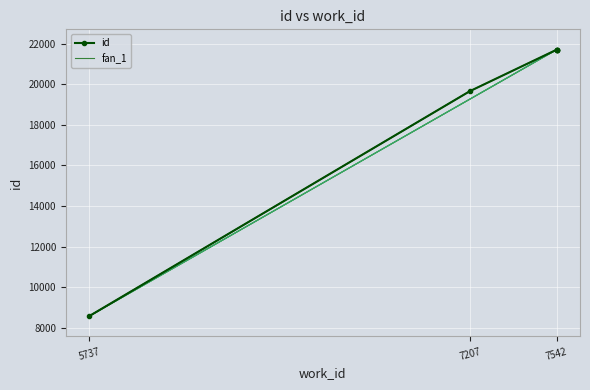

How many values are below 21701?

3